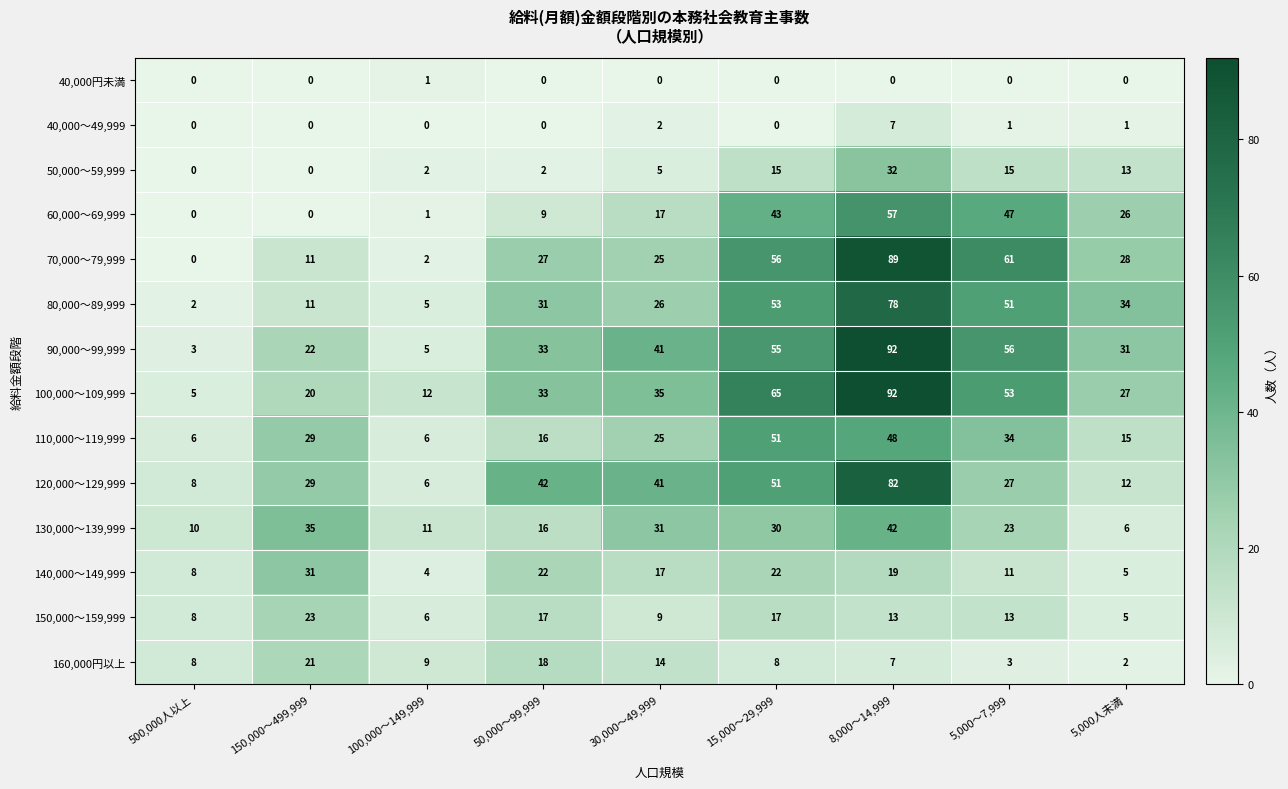

Count the number of data series in this chart.

14